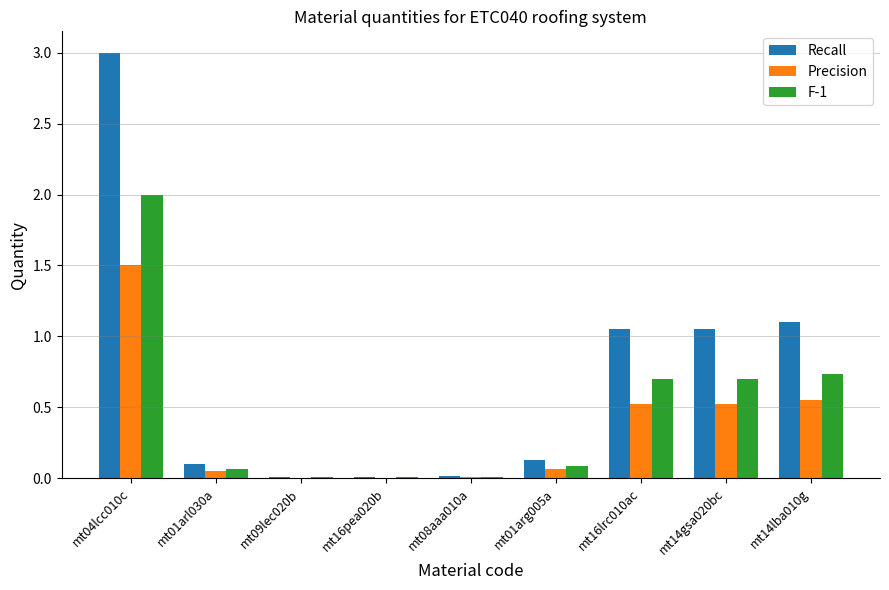

Which category has the highest value across all series?

mt04lcc010c